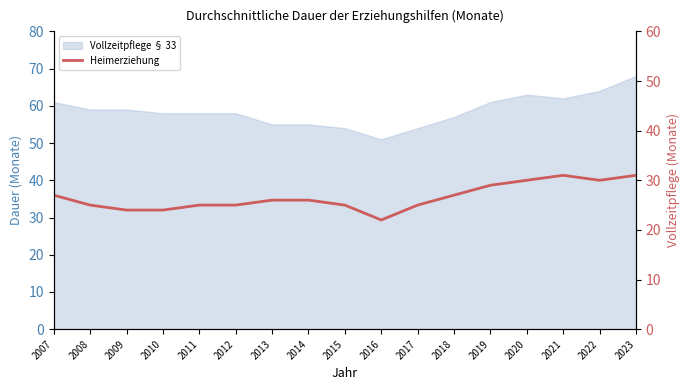

The value at 2011 is 42. True or false?

False